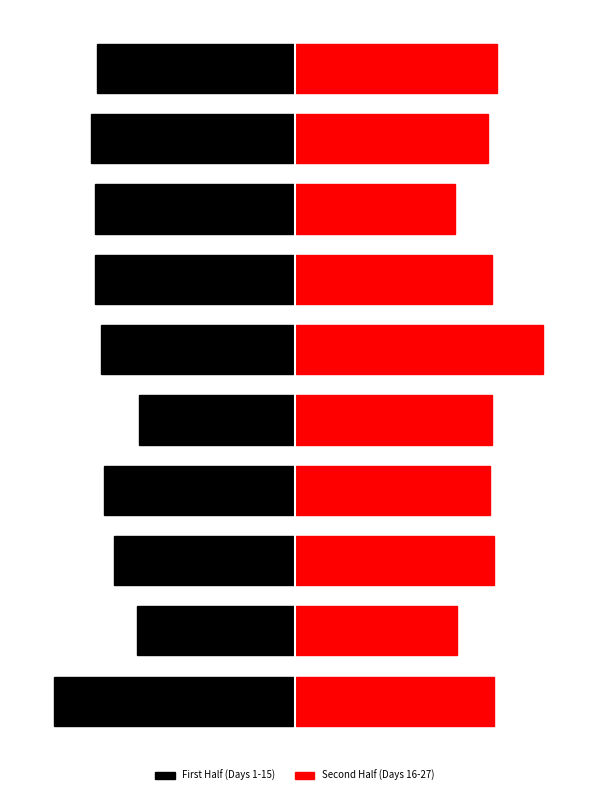

At how many categories does at least one series exceed 1?

10